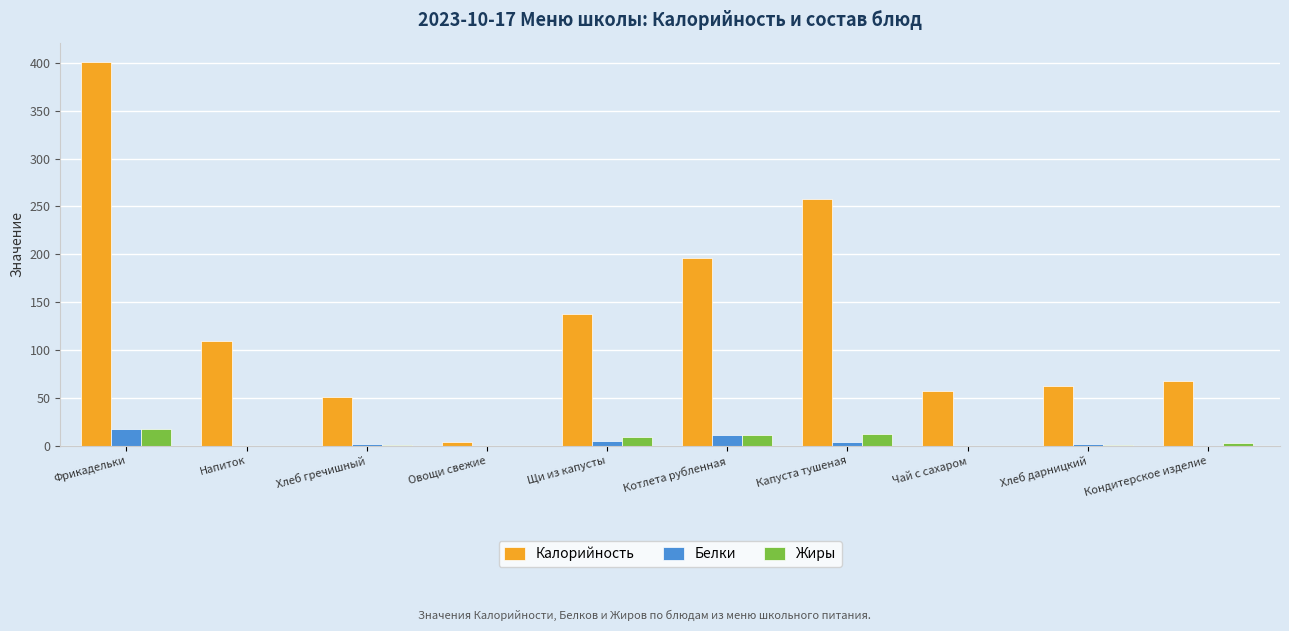

Between Капуста тушеная and Хлеб дарницкий, which series saw the biggest shift?

Калорийность